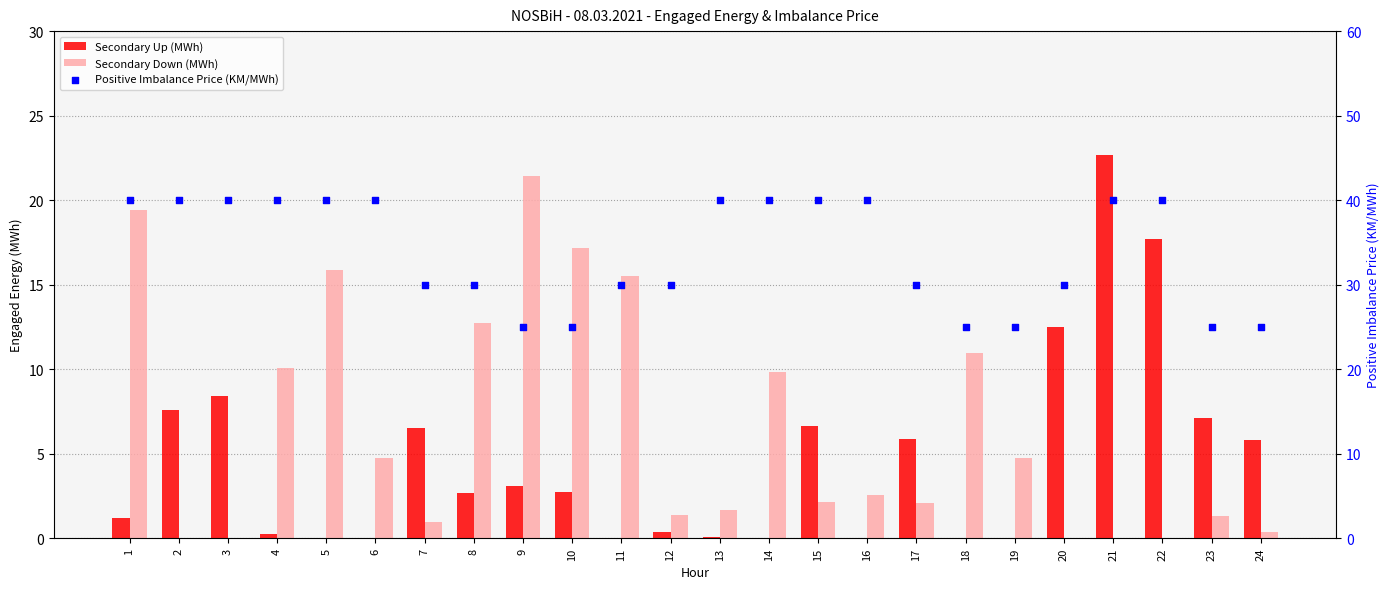

Which series has the largest total across all categories?

Positive Imbalance Price (KM/MWh)